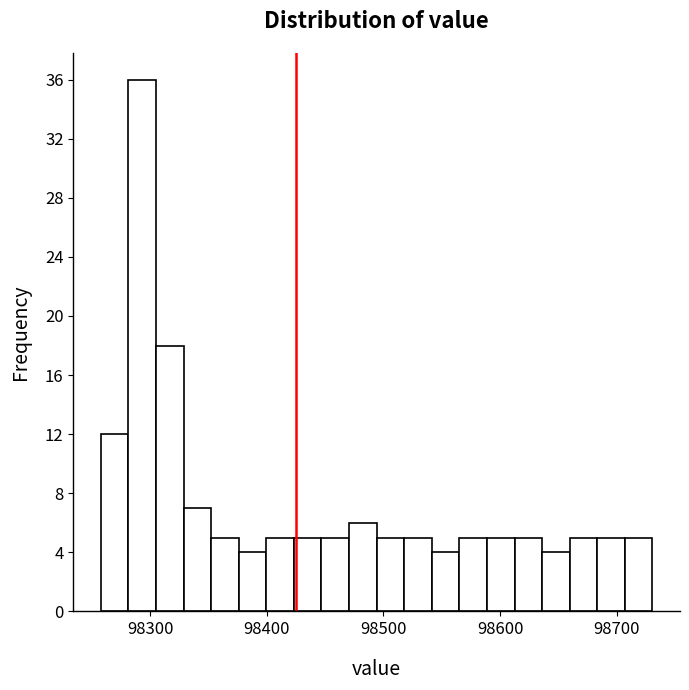

Around what value on the x-axis is the tallest bar? Give the approximate position of its centre, as read against the axis.

98290